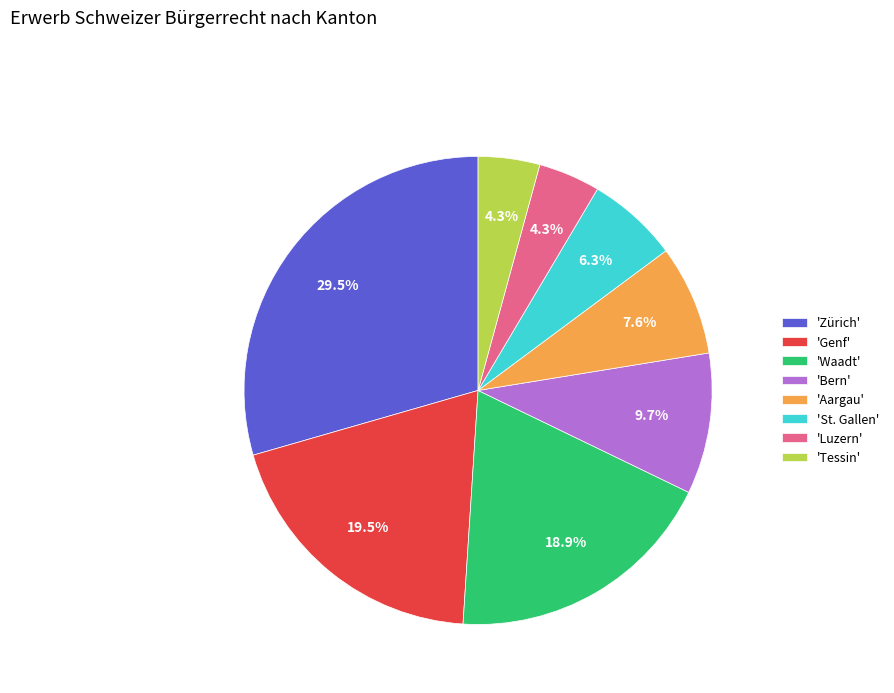

Between 'Zürich' and 'Bern', which is larger?

'Zürich'